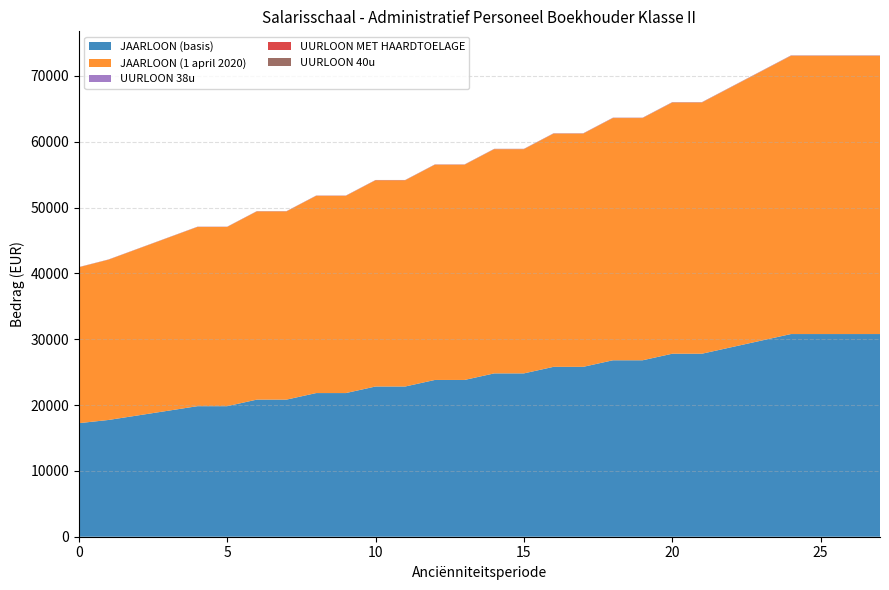

Reading right to left, list all the values displayed in this chart.

JAARLOON (basis): 30792.0	30792.0	30792.0	30792.0	29795.8	28799.6	27803.4	27803.4	26807.2	26807.2	25810.9	25810.9	24814.7	24814.7	23818.5	23818.5	22822.3	22822.3	21826.0	21826.0	20829.8	20829.8	19833.6	19833.6	19134.6	18435.7	17736.7	17250.6
JAARLOON (1 april 2020): 42271.3	42271.3	42271.3	42271.3	40903.7	39536.1	38168.5	38168.5	36800.9	36800.9	35433.2	35433.2	34065.6	34065.6	32698.0	32698.0	31330.4	31330.4	29962.8	29962.8	28595.2	28595.2	27227.5	27227.5	26268.0	25308.5	24348.9	23681.6
UURLOON 38u: 21.4	21.4	21.4	21.4	20.7	20.0	19.3	19.3	18.6	18.6	17.9	17.9	17.2	17.2	16.5	16.5	15.9	15.9	15.2	15.2	14.5	14.5	13.8	13.8	13.3	12.8	12.3	12.0
UURLOON MET HAARDTOELAGE: 21.4	21.4	21.4	21.4	20.7	20.0	19.3	19.3	18.6	18.6	17.9	17.9	17.2	17.2	16.5	16.5	16.1	16.1	15.5	15.5	14.8	14.8	14.4	14.4	13.9	13.4	13.0	12.6
UURLOON 40u: 20.3	20.3	20.3	20.3	19.7	19.0	18.4	18.4	17.7	17.7	17.0	17.0	16.4	16.4	15.7	15.7	15.1	15.1	14.4	14.4	13.7	13.7	13.1	13.1	12.6	12.2	11.7	11.4